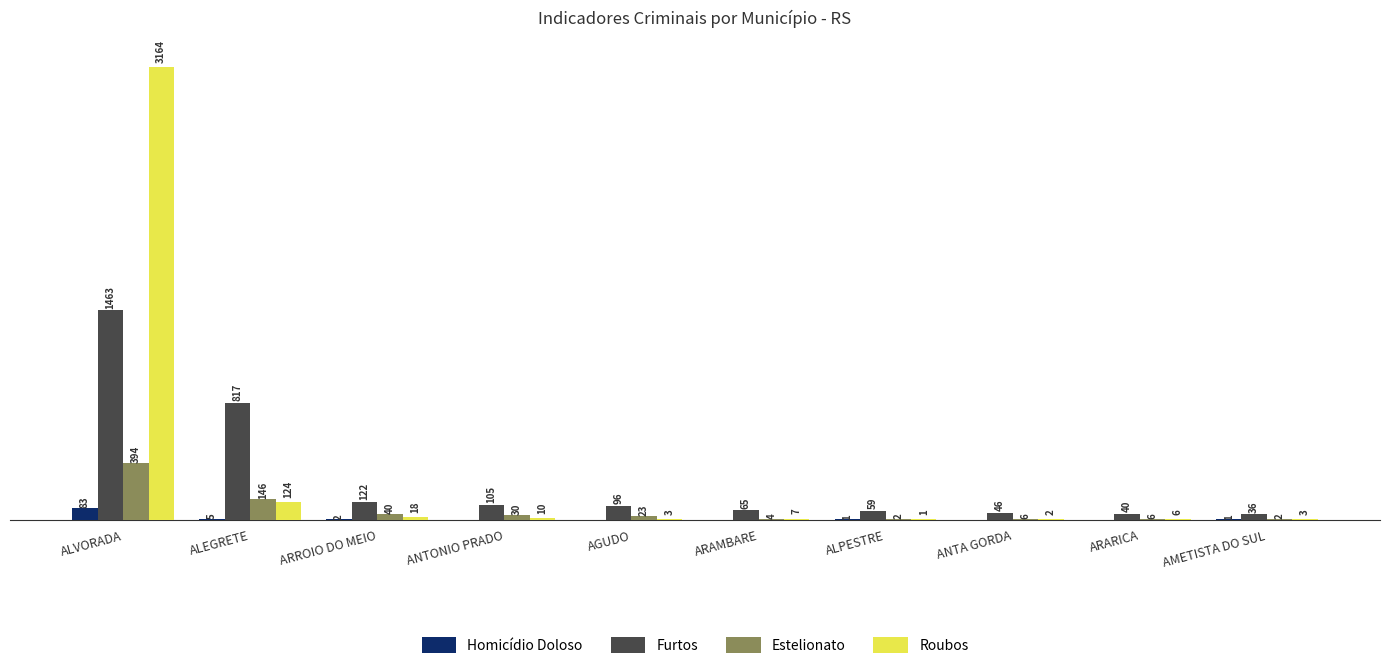

Which category has the highest value in the Homicídio Doloso series?

ALVORADA